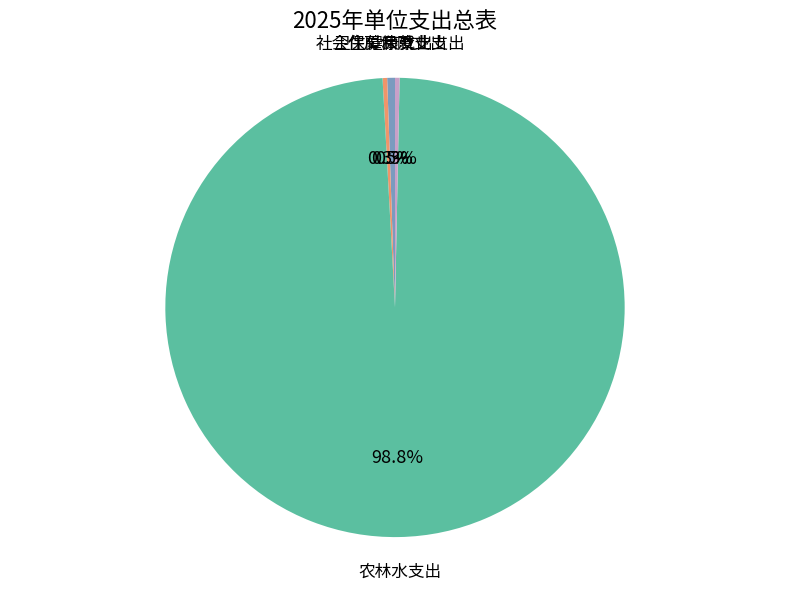

Is there a majority slice in this chart?

Yes